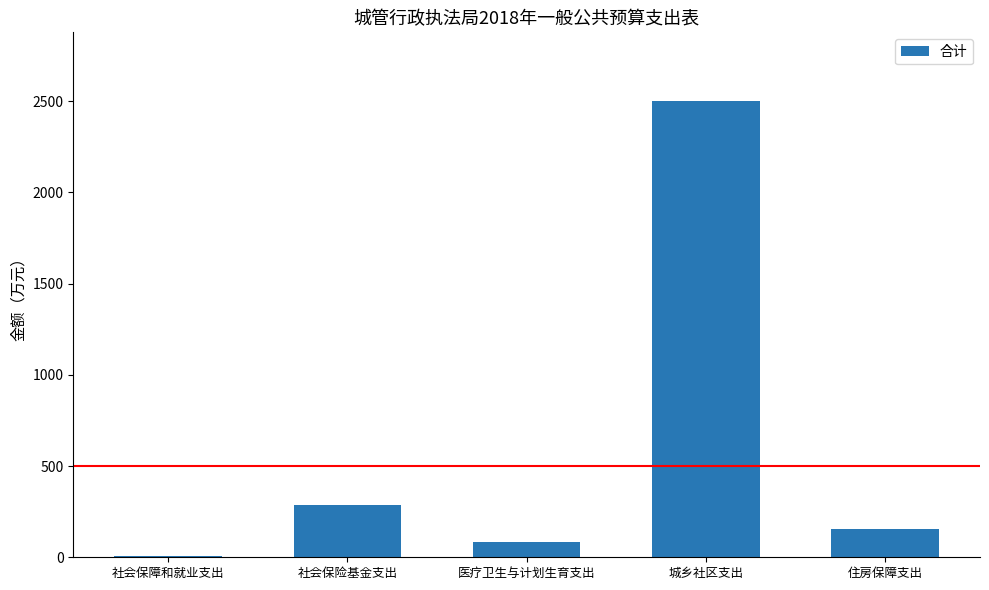

Which label corresponds to the largest value in the chart?

城乡社区支出